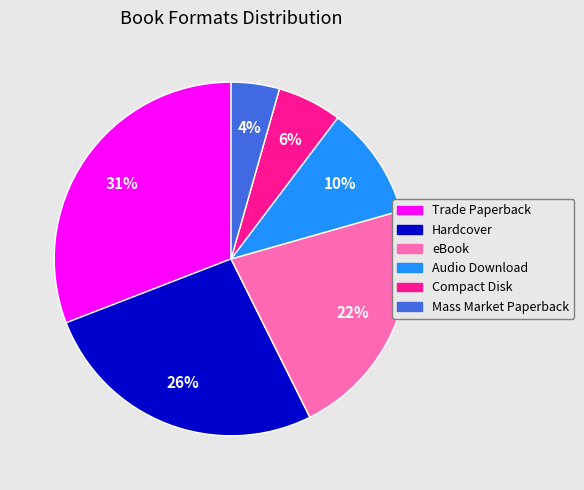

True or false: eBook accounts for 22% of the total.

True